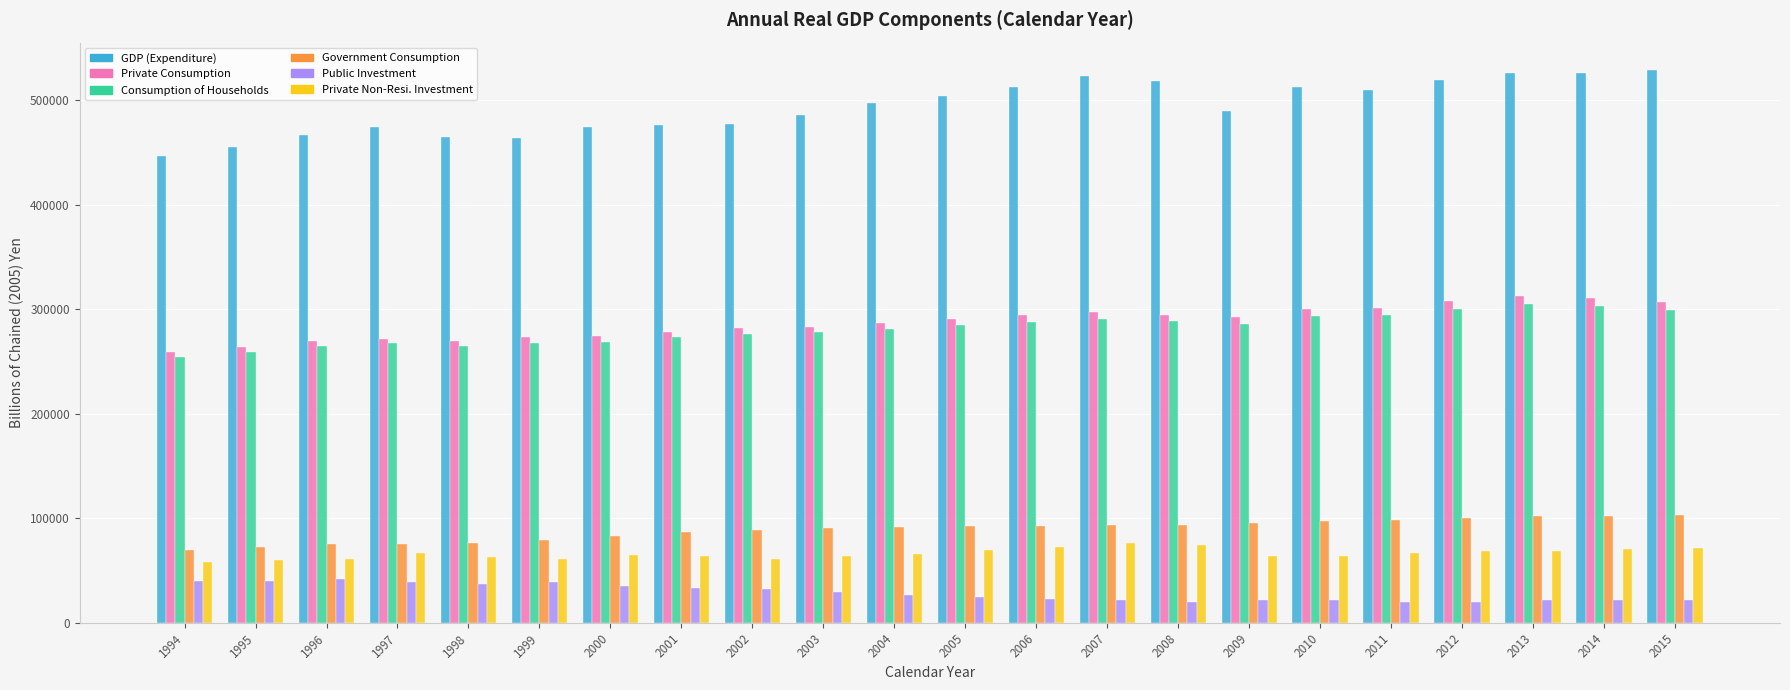

Does the chart contain any negative values?

No